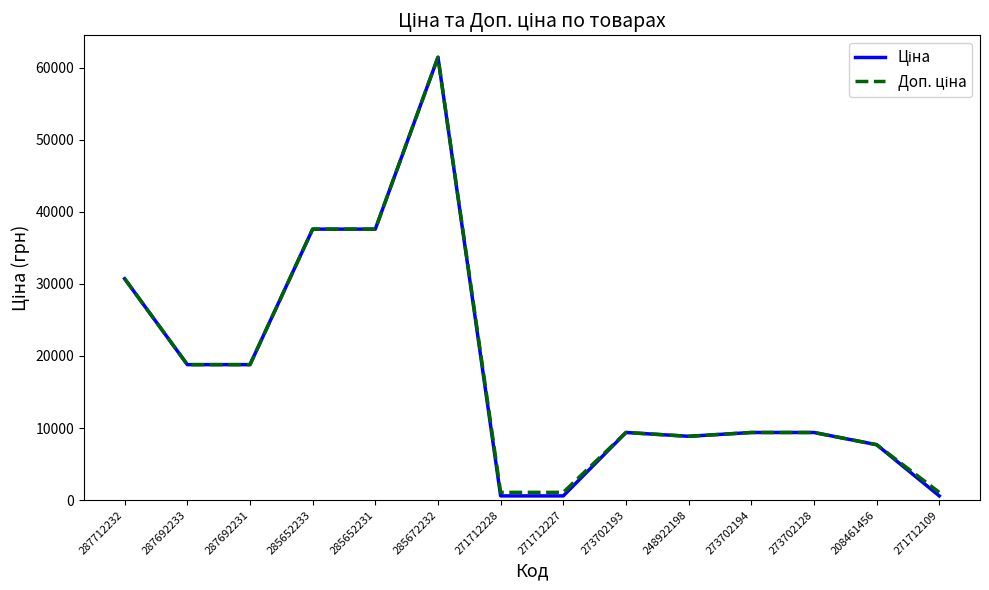

What is the total value across all series at 273702128?

18767.9